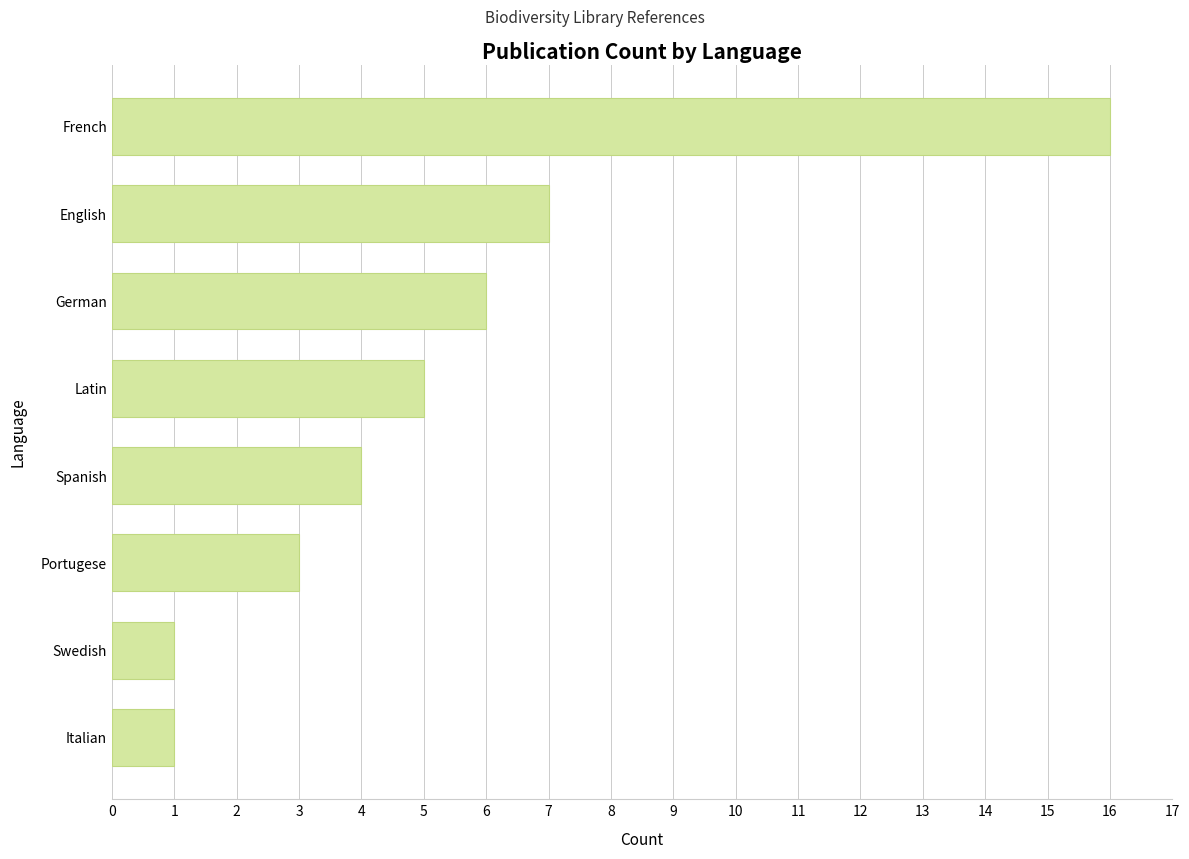

What is the change in value from Portugese to German?

+3